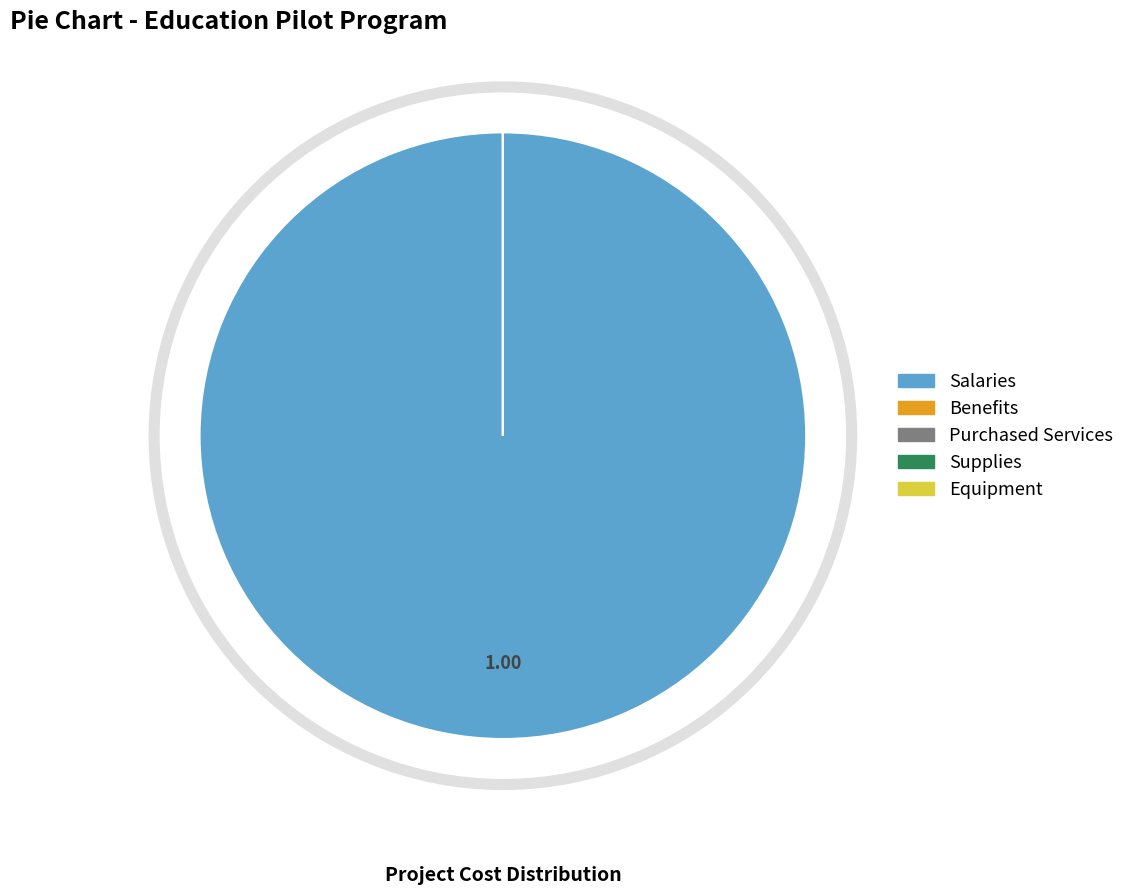

True or false: Supplies Total accounts for 1% of the total.

False